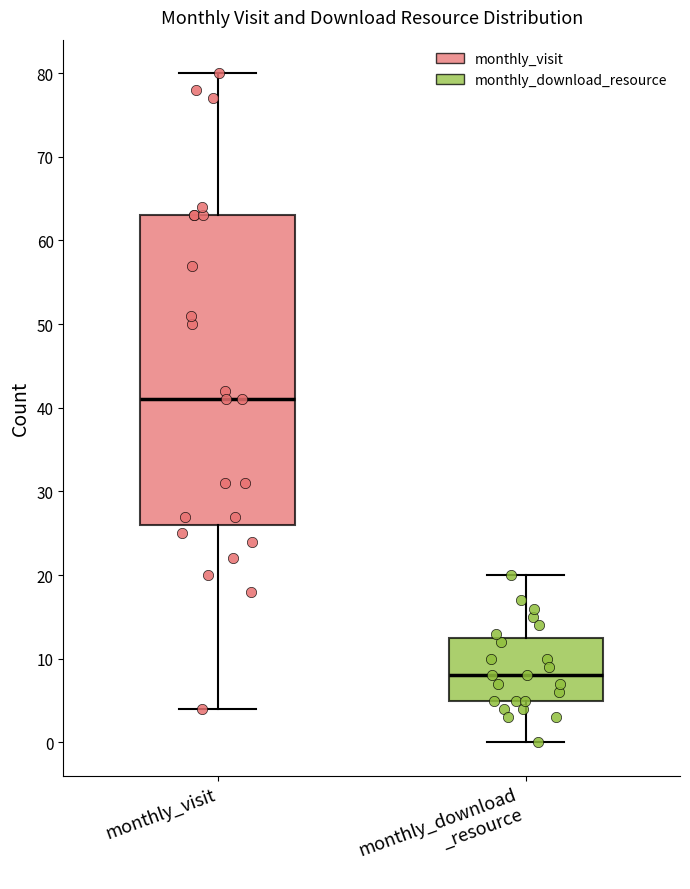

Which box has the lowest median line?

monthly_download _resource